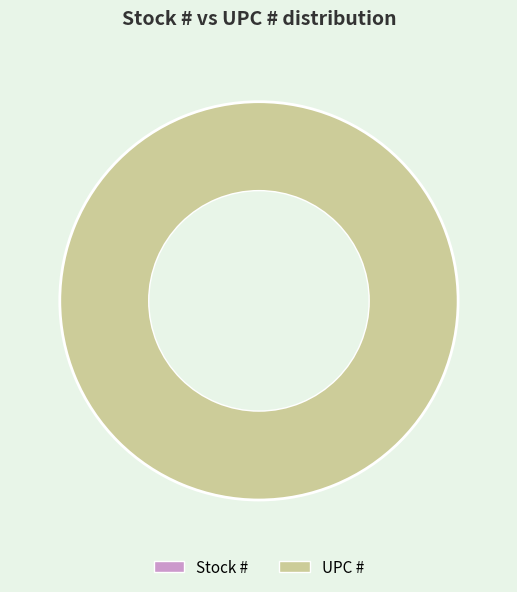

How many slices are in this pie chart?

2